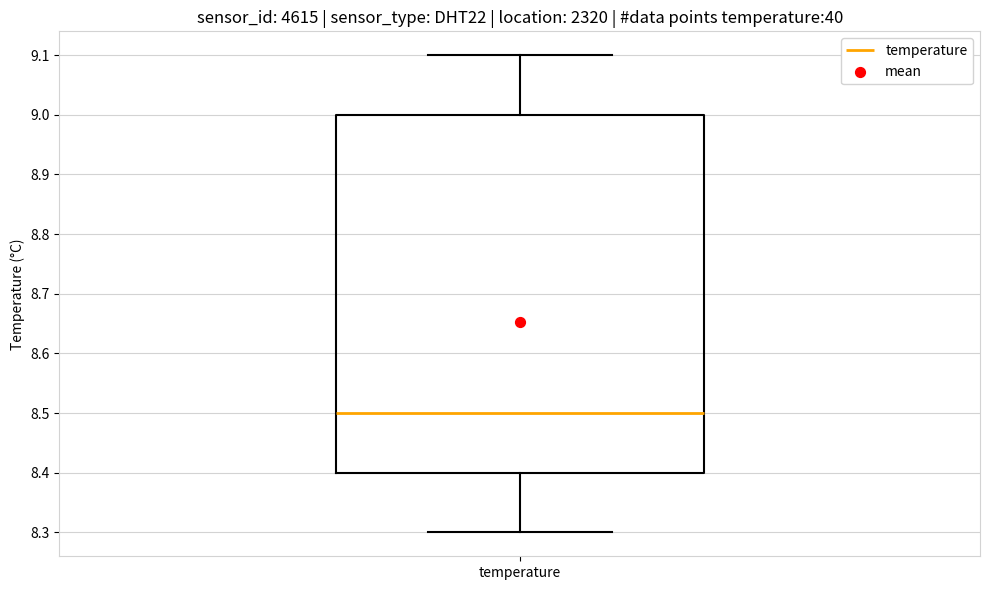

Transcribe this box plot: give where the median line is, the range the box spans, and where the two whiskers end, as read against the y-axis. The values are not printed on the chart, so give them approximately, as read against the axis.

median 8.5, box 8.4 to 9.0, whiskers 8.3 to 9.1